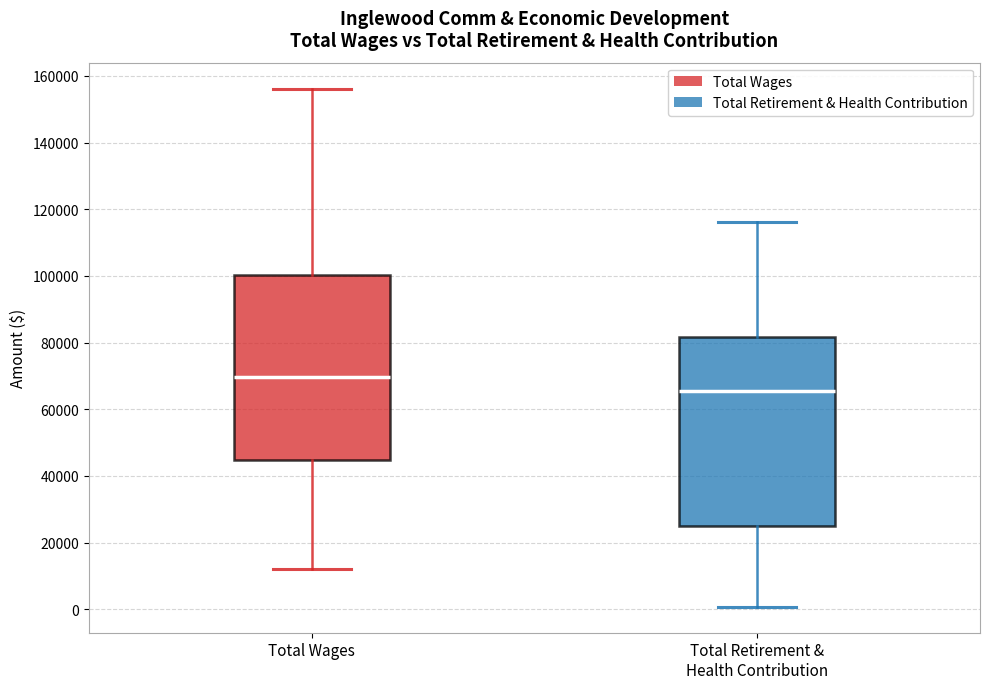

Where is the lower edge of the box for Total Wages on the y-axis? The values are not printed on the chart, so give them approximately, as read against the axis.

44000